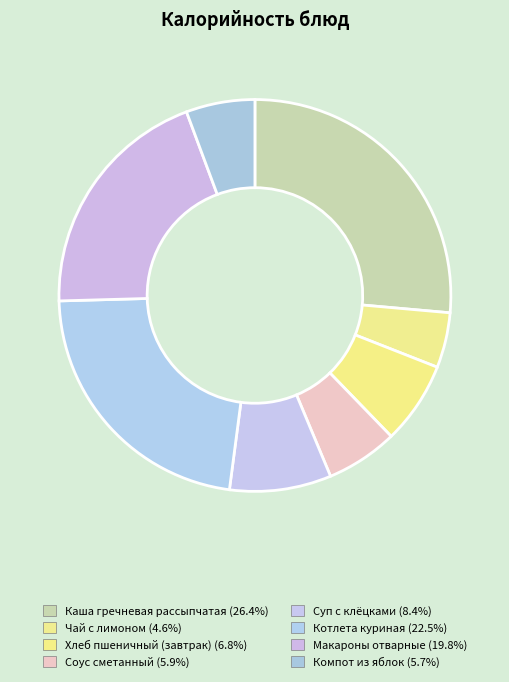

Is it true that Компот из яблок is 6% of the pie?

True